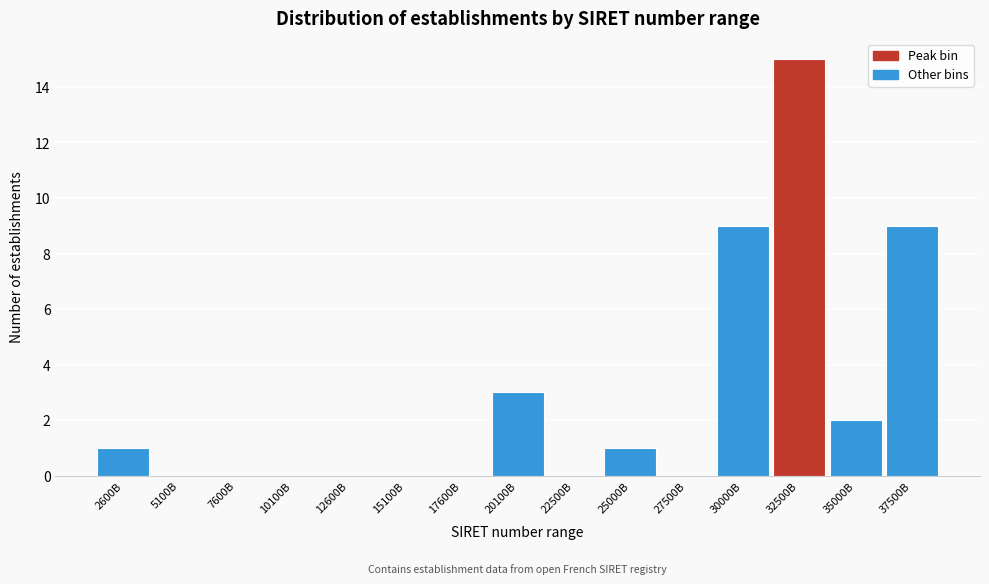

Reading left to right, extract all data points from this chart.

2600B=1	5100B=0	7600B=0	10100B=0	12600B=0	15100B=0	17600B=0	20100B=3	22500B=0	25000B=1	27500B=0	30000B=9	32500B=15	35000B=2	37500B=9